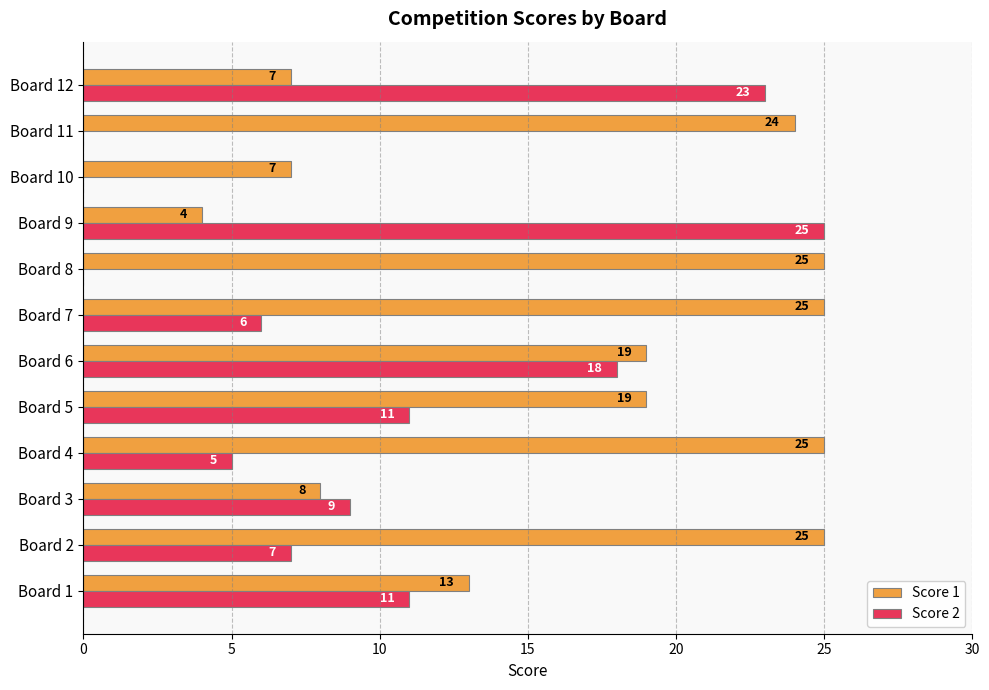

Between Board 10 and Board 12, which series saw the biggest shift?

Score 2